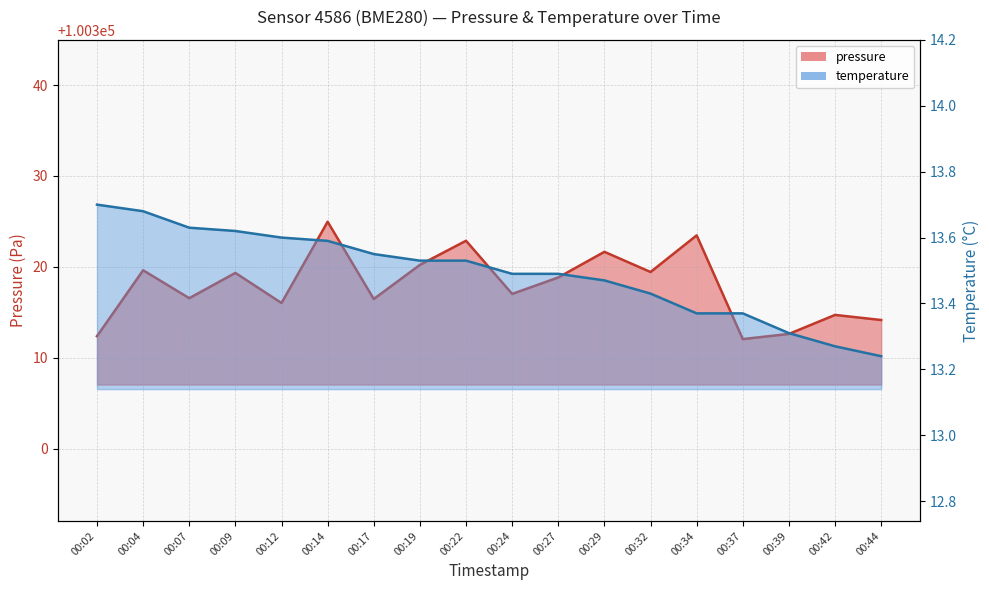

Read the pressure value at 00:37.

100312.1